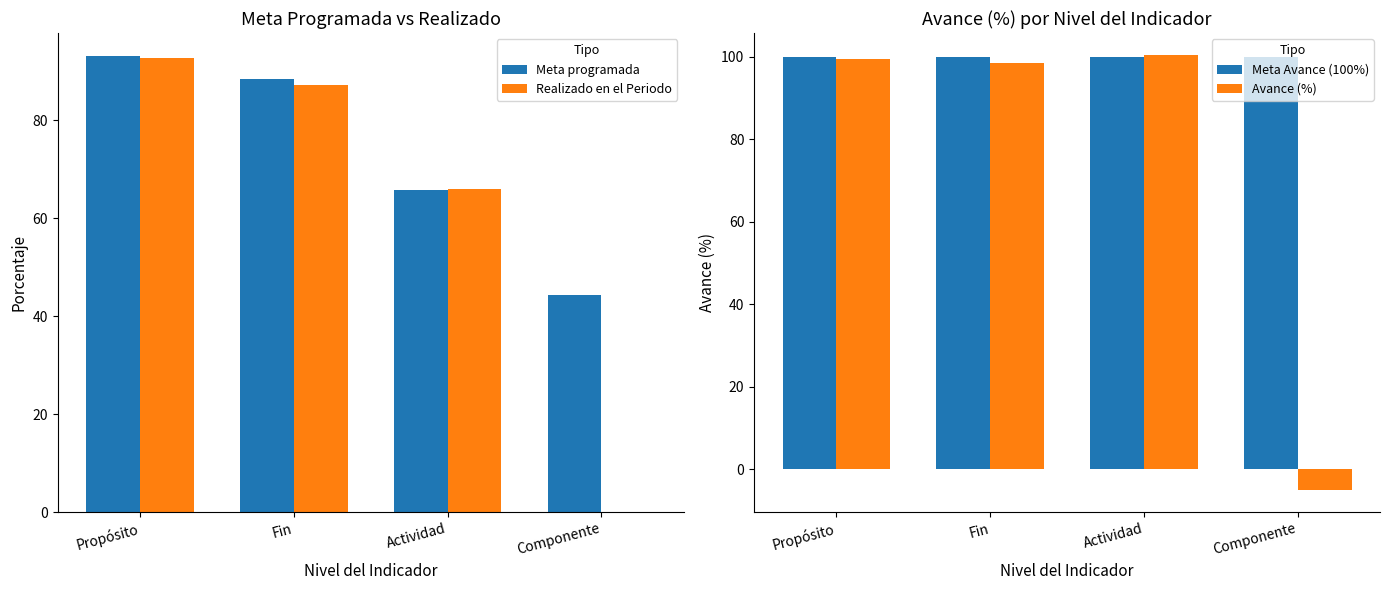

What is the label of the 4th bar from the right?

Propósito